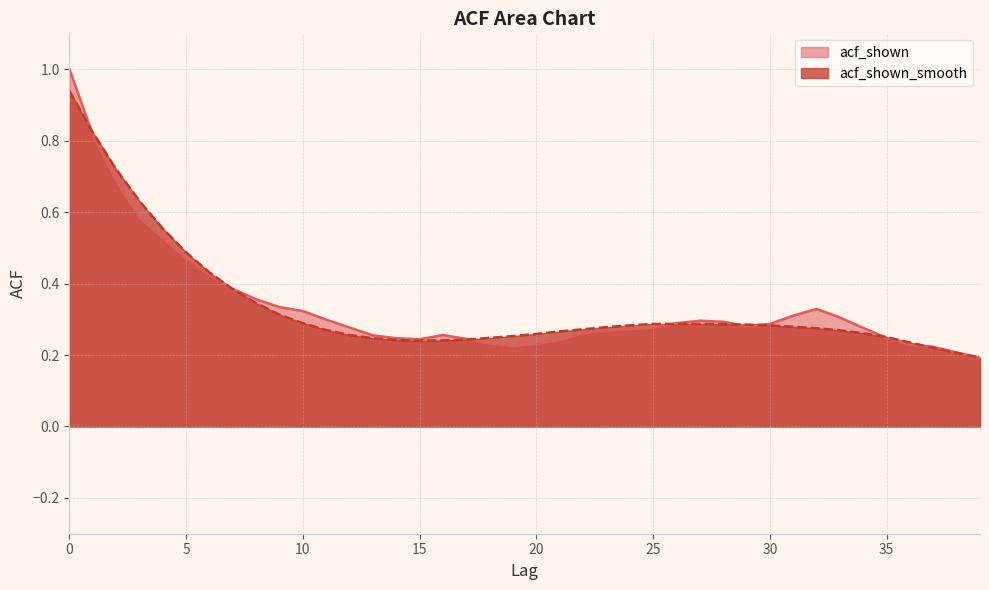

At which label is acf_shown_smooth closest to 0?

39